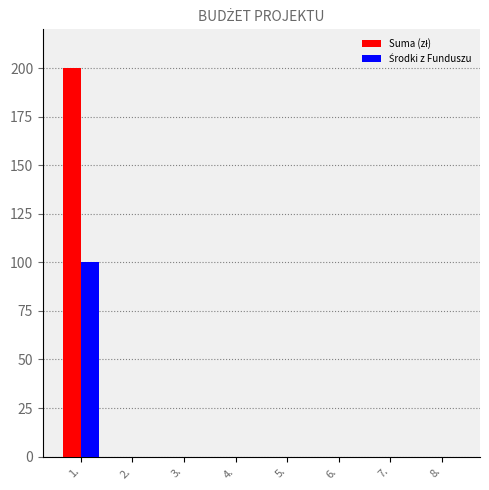

Are the bars horizontal?

No